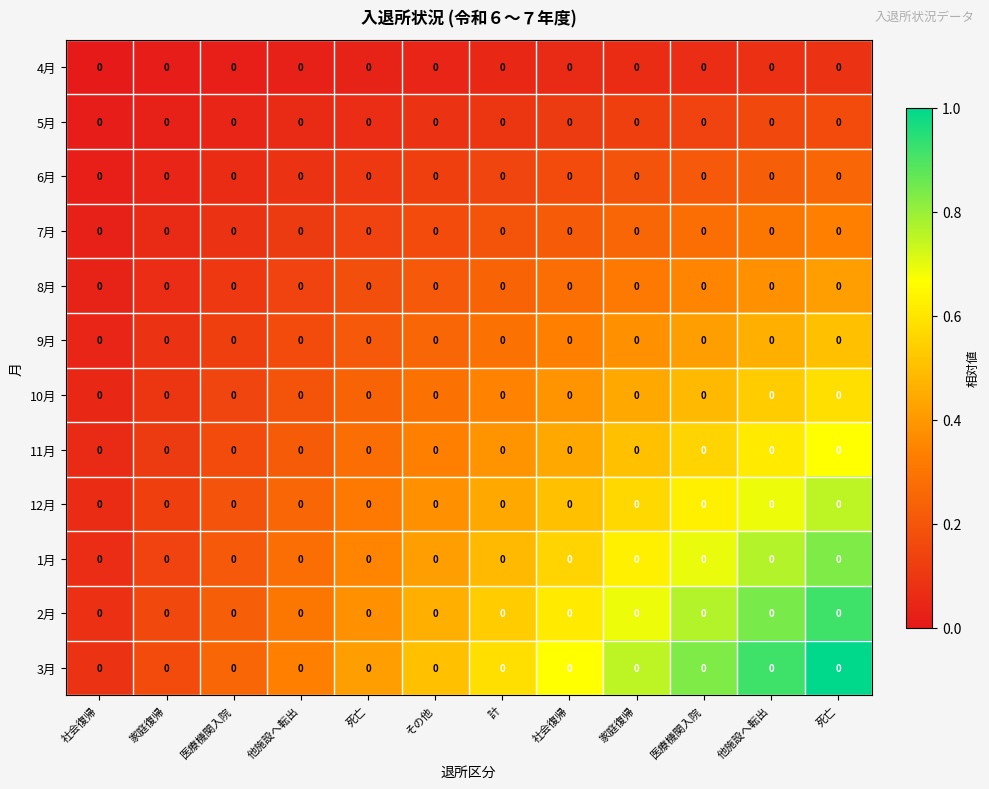

Reading right to left, transcribe all the data shown in this chart.

4月: 死亡=0.0	他施設へ転出=0.0	医療機関入院=0.0	家庭復帰=0.0	社会復帰=0.0	計=0.0	その他=0.0	死亡=0.0	他施設へ転出=0.0	医療機関入院=0.0	家庭復帰=0.0	社会復帰=0.0
5月: 死亡=0.0	他施設へ転出=0.0	医療機関入院=0.0	家庭復帰=0.0	社会復帰=0.0	計=0.0	その他=0.0	死亡=0.0	他施設へ転出=0.0	医療機関入院=0.0	家庭復帰=0.0	社会復帰=0.0
6月: 死亡=0.0	他施設へ転出=0.0	医療機関入院=0.0	家庭復帰=0.0	社会復帰=0.0	計=0.0	その他=0.0	死亡=0.0	他施設へ転出=0.0	医療機関入院=0.0	家庭復帰=0.0	社会復帰=0.0
7月: 死亡=0.0	他施設へ転出=0.0	医療機関入院=0.0	家庭復帰=0.0	社会復帰=0.0	計=0.0	その他=0.0	死亡=0.0	他施設へ転出=0.0	医療機関入院=0.0	家庭復帰=0.0	社会復帰=0.0
8月: 死亡=0.0	他施設へ転出=0.0	医療機関入院=0.0	家庭復帰=0.0	社会復帰=0.0	計=0.0	その他=0.0	死亡=0.0	他施設へ転出=0.0	医療機関入院=0.0	家庭復帰=0.0	社会復帰=0.0
9月: 死亡=0.0	他施設へ転出=0.0	医療機関入院=0.0	家庭復帰=0.0	社会復帰=0.0	計=0.0	その他=0.0	死亡=0.0	他施設へ転出=0.0	医療機関入院=0.0	家庭復帰=0.0	社会復帰=0.0
10月: 死亡=0.0	他施設へ転出=0.0	医療機関入院=0.0	家庭復帰=0.0	社会復帰=0.0	計=0.0	その他=0.0	死亡=0.0	他施設へ転出=0.0	医療機関入院=0.0	家庭復帰=0.0	社会復帰=0.0
11月: 死亡=0.0	他施設へ転出=0.0	医療機関入院=0.0	家庭復帰=0.0	社会復帰=0.0	計=0.0	その他=0.0	死亡=0.0	他施設へ転出=0.0	医療機関入院=0.0	家庭復帰=0.0	社会復帰=0.0
12月: 死亡=0.0	他施設へ転出=0.0	医療機関入院=0.0	家庭復帰=0.0	社会復帰=0.0	計=0.0	その他=0.0	死亡=0.0	他施設へ転出=0.0	医療機関入院=0.0	家庭復帰=0.0	社会復帰=0.0
1月: 死亡=0.0	他施設へ転出=0.0	医療機関入院=0.0	家庭復帰=0.0	社会復帰=0.0	計=0.0	その他=0.0	死亡=0.0	他施設へ転出=0.0	医療機関入院=0.0	家庭復帰=0.0	社会復帰=0.0
2月: 死亡=0.0	他施設へ転出=0.0	医療機関入院=0.0	家庭復帰=0.0	社会復帰=0.0	計=0.0	その他=0.0	死亡=0.0	他施設へ転出=0.0	医療機関入院=0.0	家庭復帰=0.0	社会復帰=0.0
3月: 死亡=0.0	他施設へ転出=0.0	医療機関入院=0.0	家庭復帰=0.0	社会復帰=0.0	計=0.0	その他=0.0	死亡=0.0	他施設へ転出=0.0	医療機関入院=0.0	家庭復帰=0.0	社会復帰=0.0